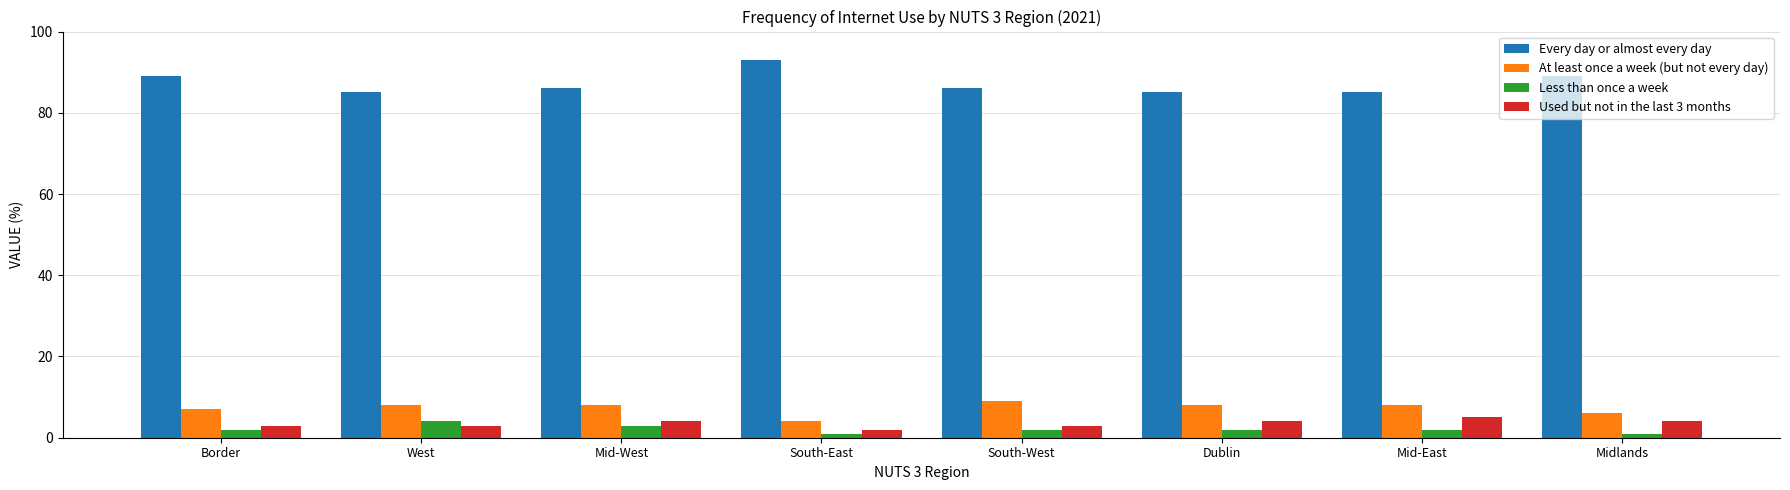

What is the sum of all Less than once a week values?

17